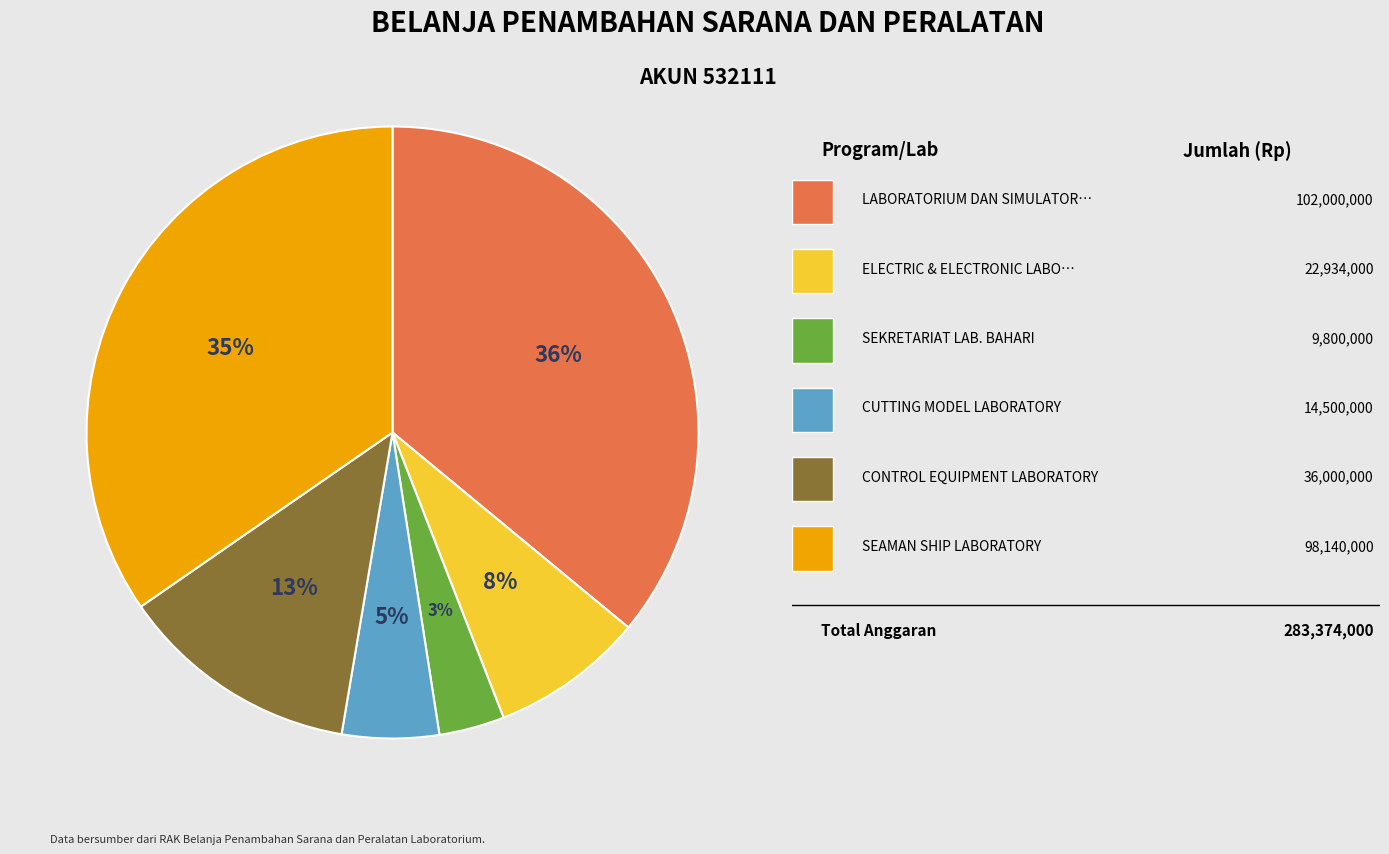

To the nearest percent, what is the average slice percentage?

17%